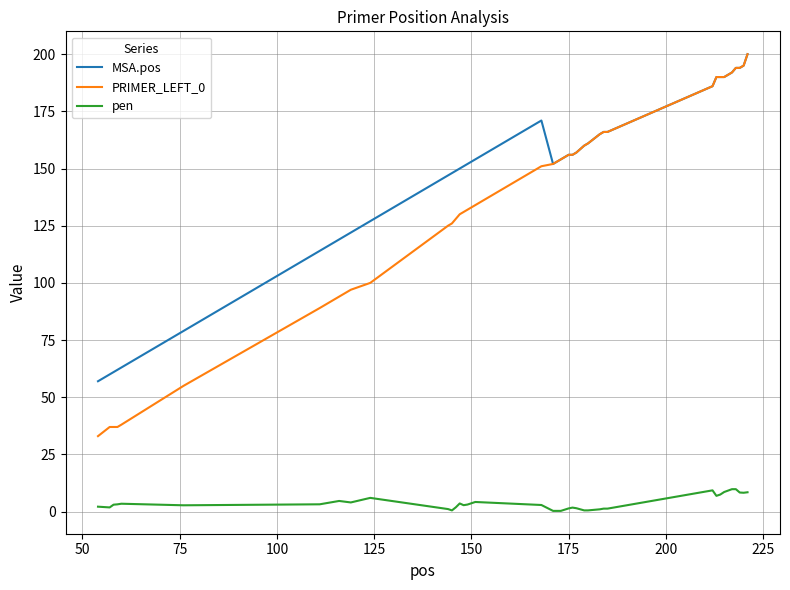

Which series has the largest range (max minus min)?

PRIMER_LEFT_0